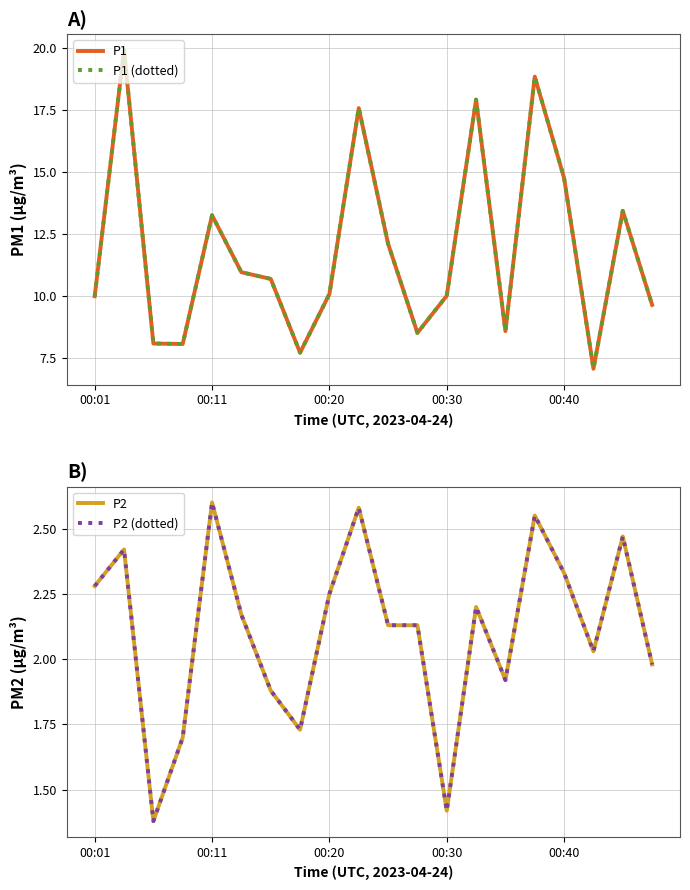

What is the difference between the maximum and minimum values in the P2 series?

1.2